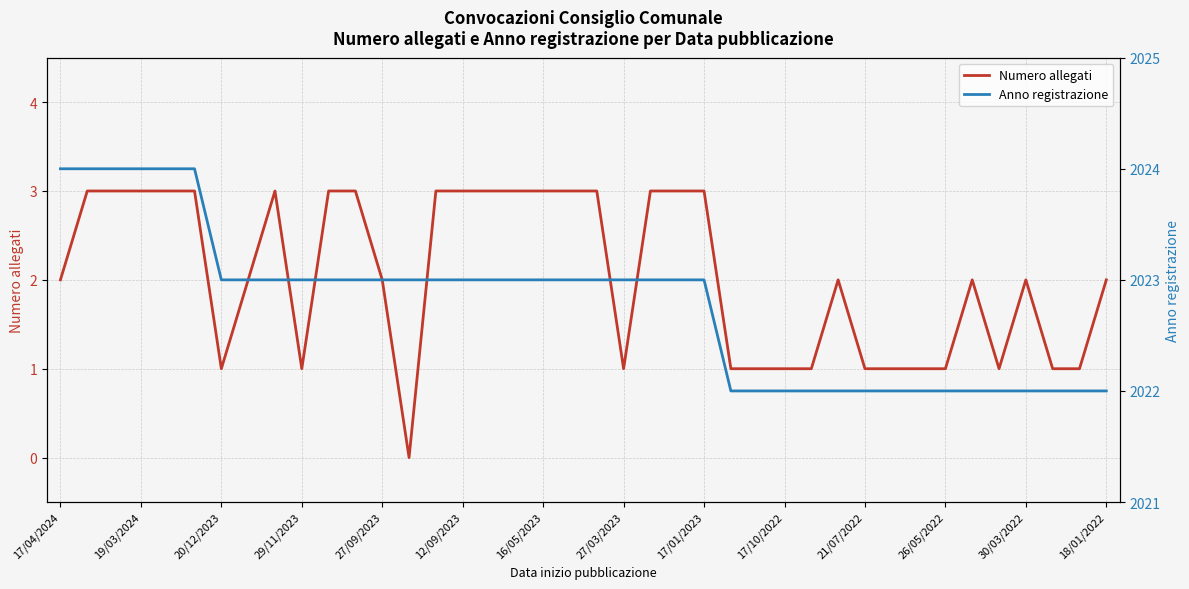

How many positive values does the Numero allegati series have?

39